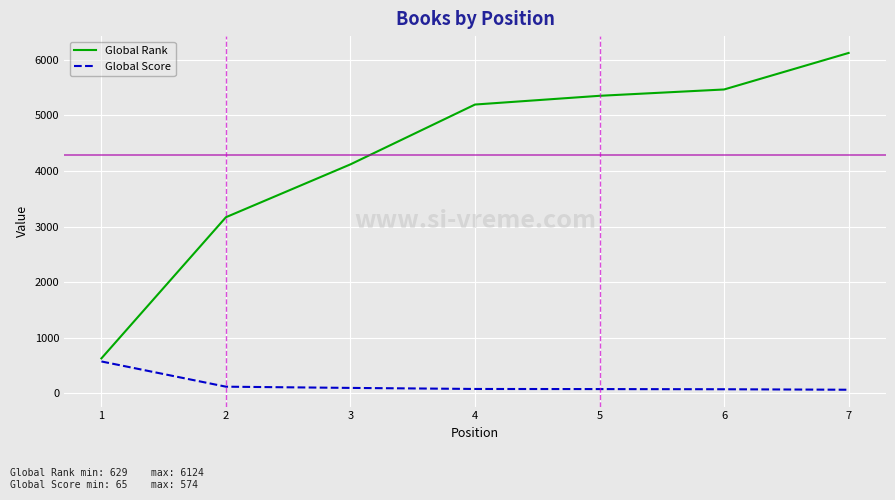

True or false: Global Rank has a value of 1533 at 2.

False